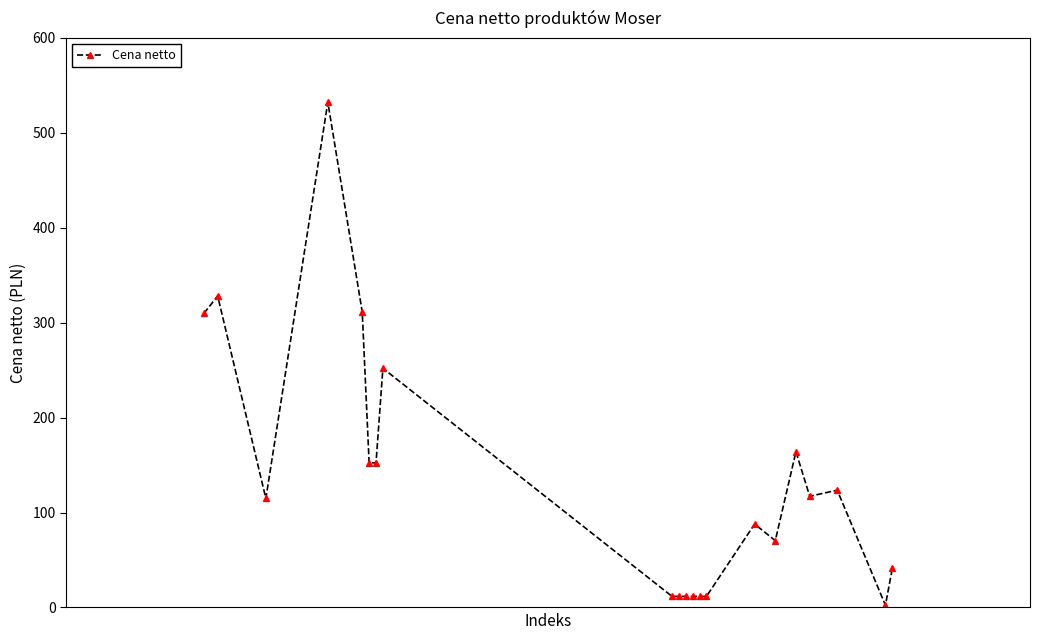

What is the greatest value displayed?

532.4